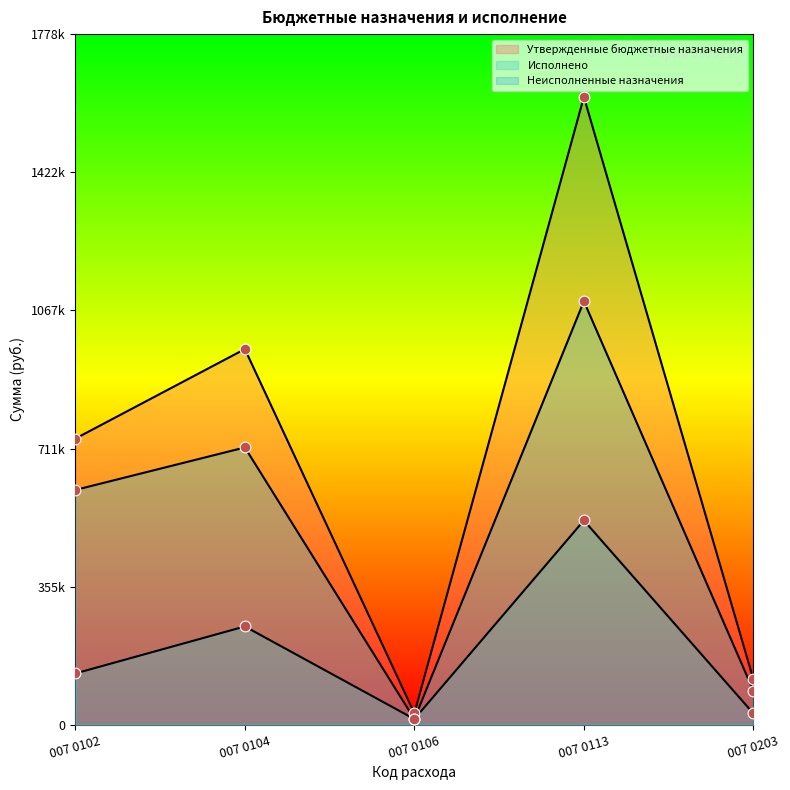

What are all the series names shown in the legend?

Утвержденные бюджетные назначения, Исполнено, Неисполненные назначения